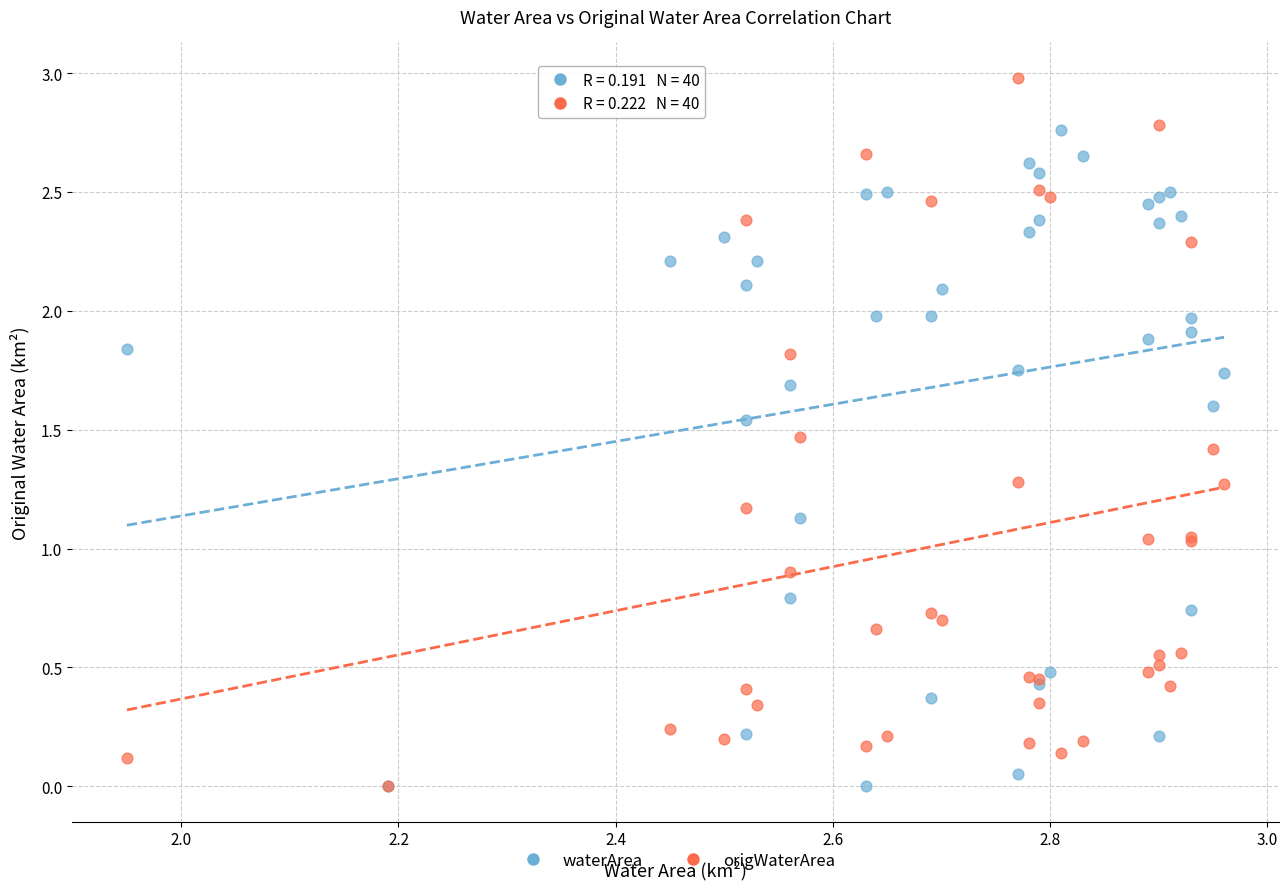

What are all the series names shown in the legend?

waterArea, origWaterArea